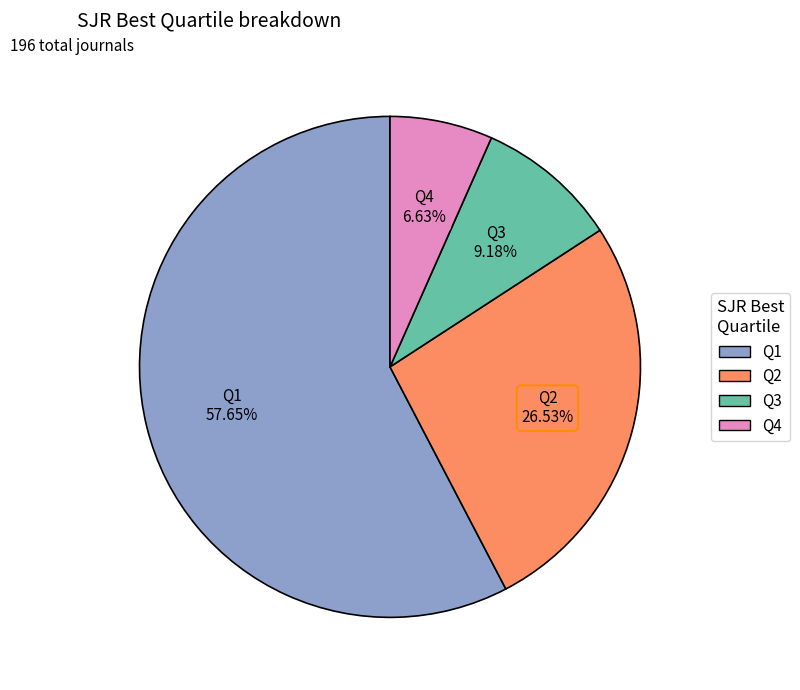

Is it true that Q2 is 37% of the pie?

False